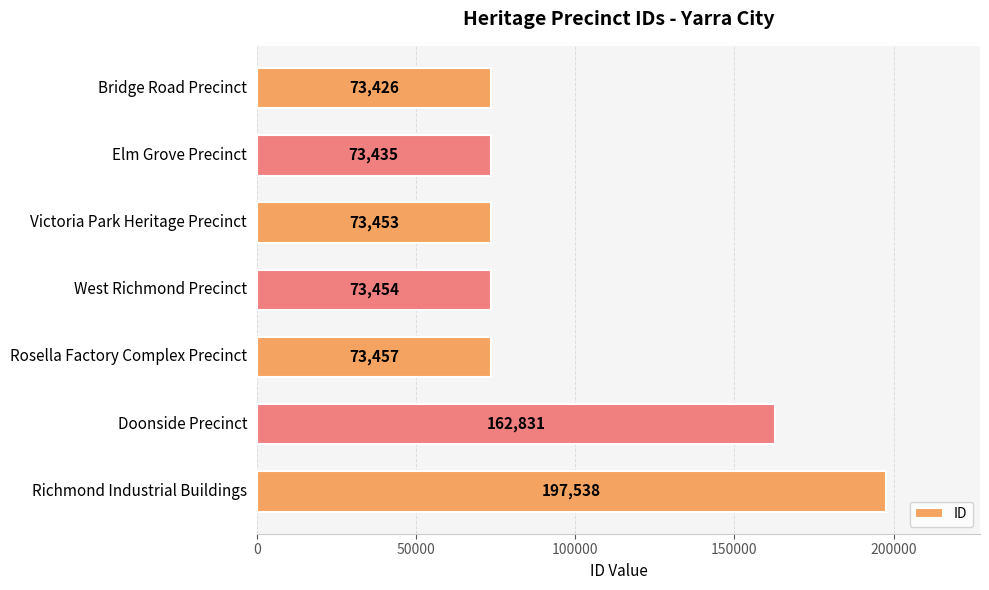

Which label corresponds to the largest value in the chart?

Richmond Industrial Buildings